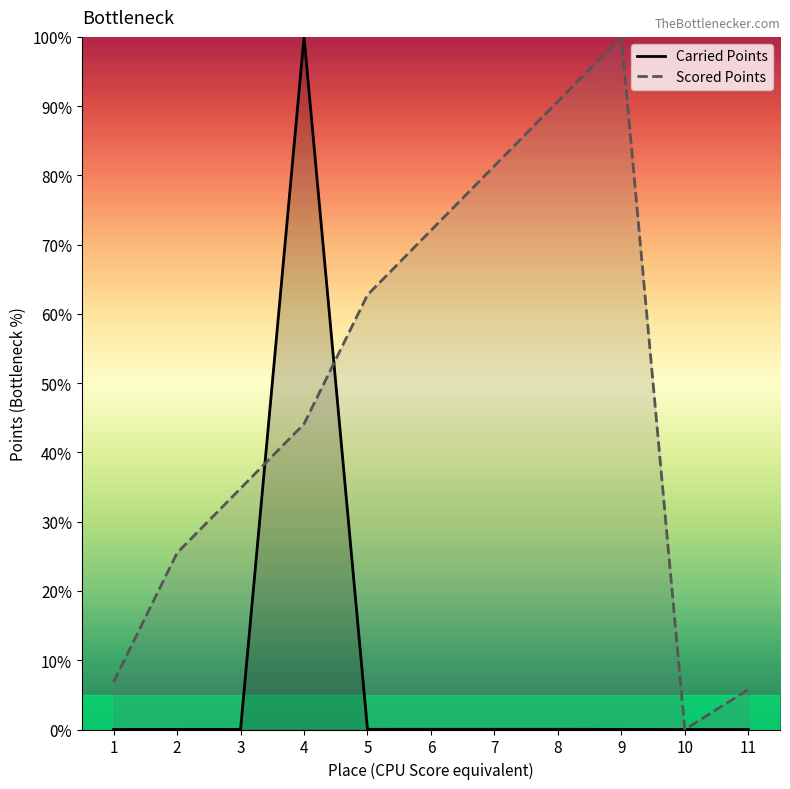

Which category has the lowest value across all series?

11